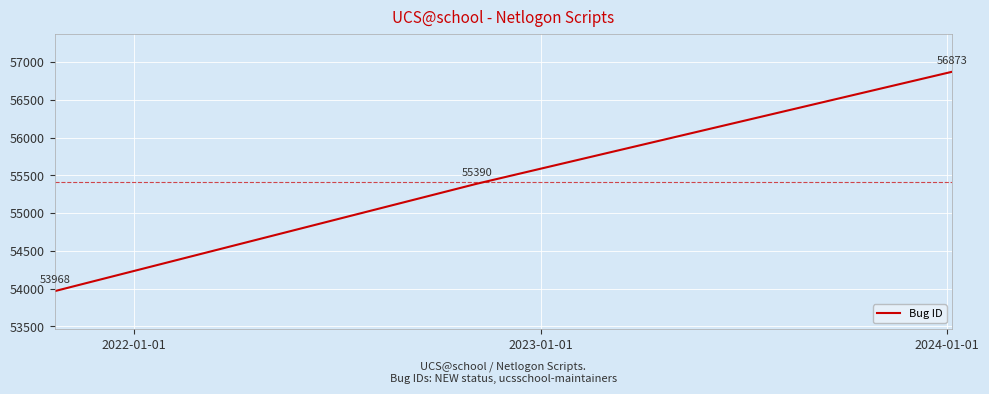

Does the chart have visible grid lines?

Yes